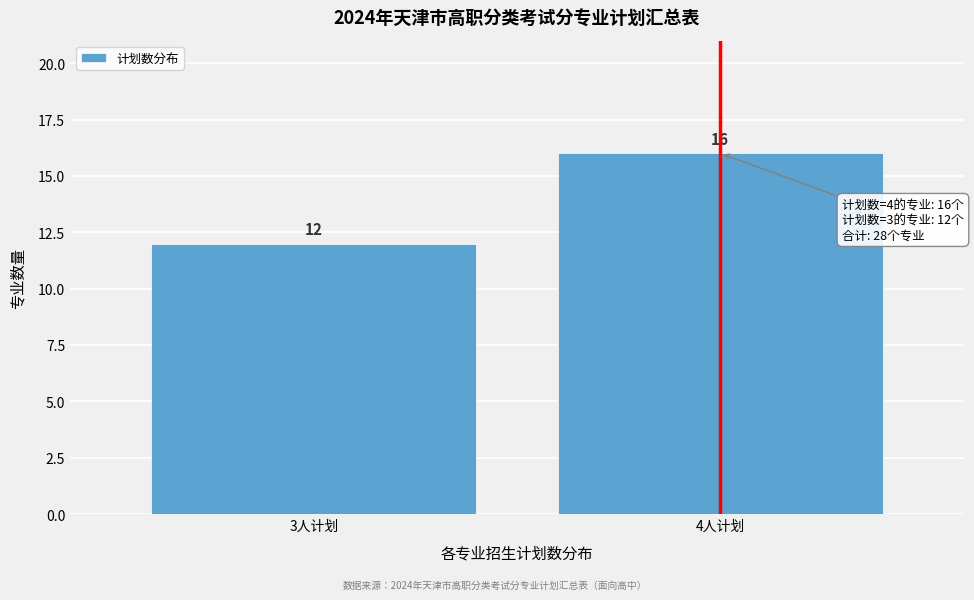

Reading right to left, transcribe all the data shown in this chart.

16	12